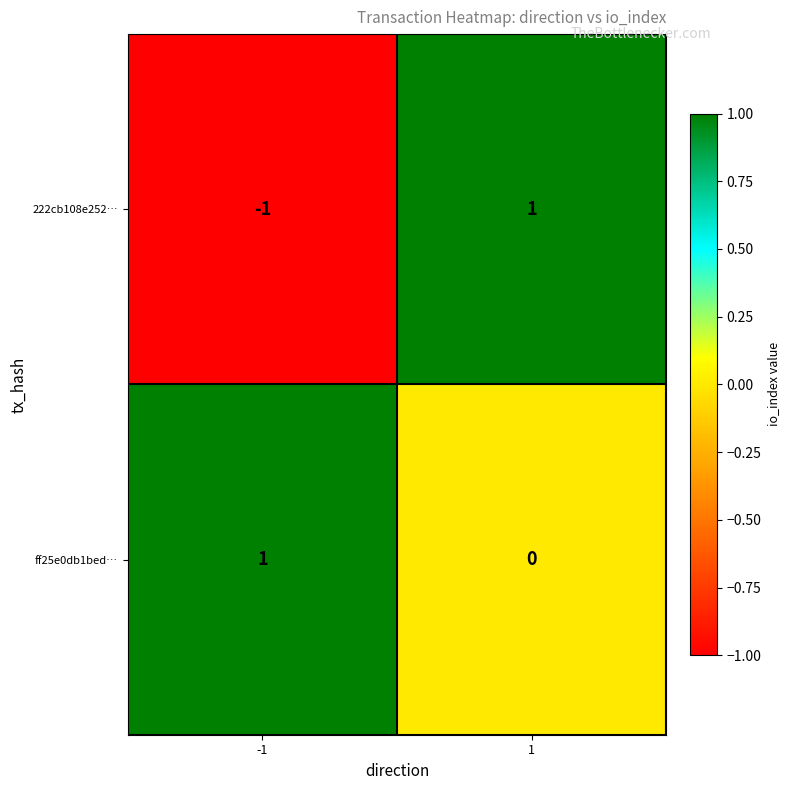

Rank the series at 1 from highest to lowest value.

222cb108e252…, ff25e0db1bed…